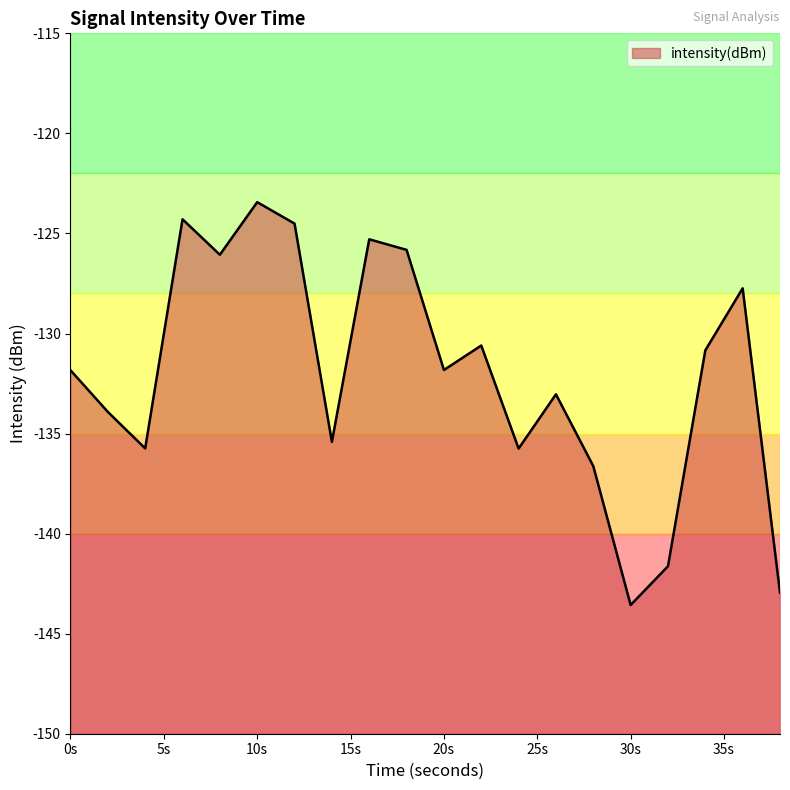

True or false: the data shows -127.7 at 36.

True